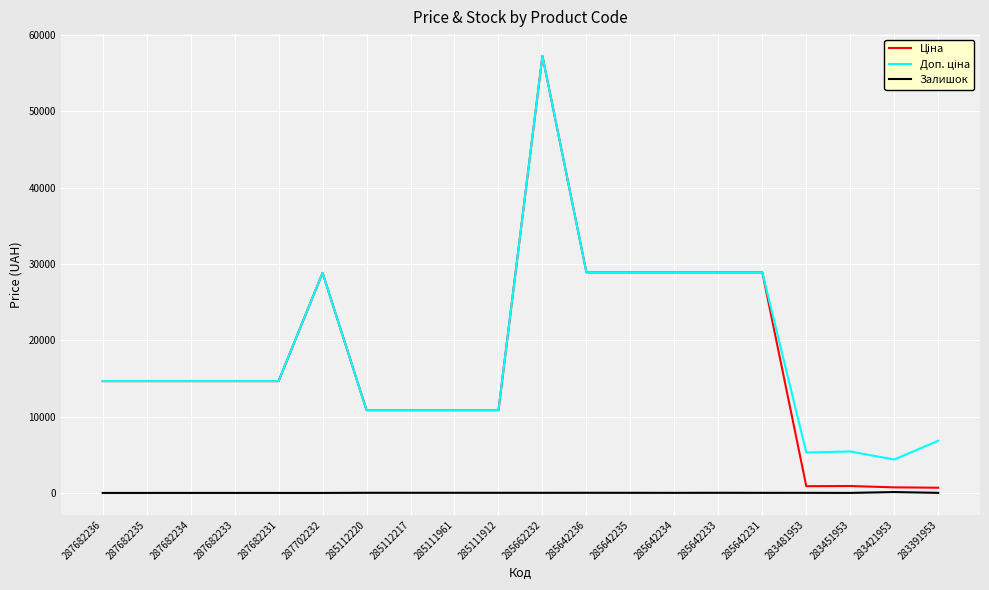

The Залишок series shows 13.0 at 285662232. True or false?

True